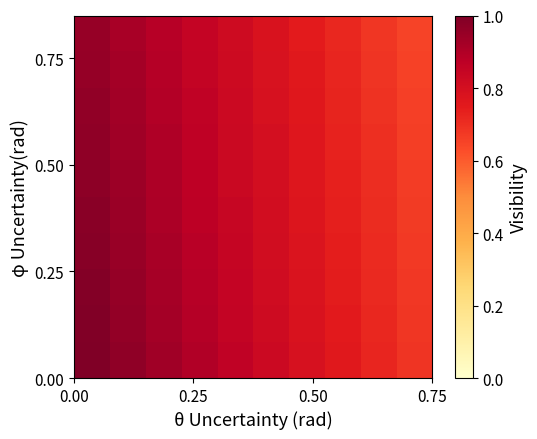

How many distinct data groups are displayed?

10